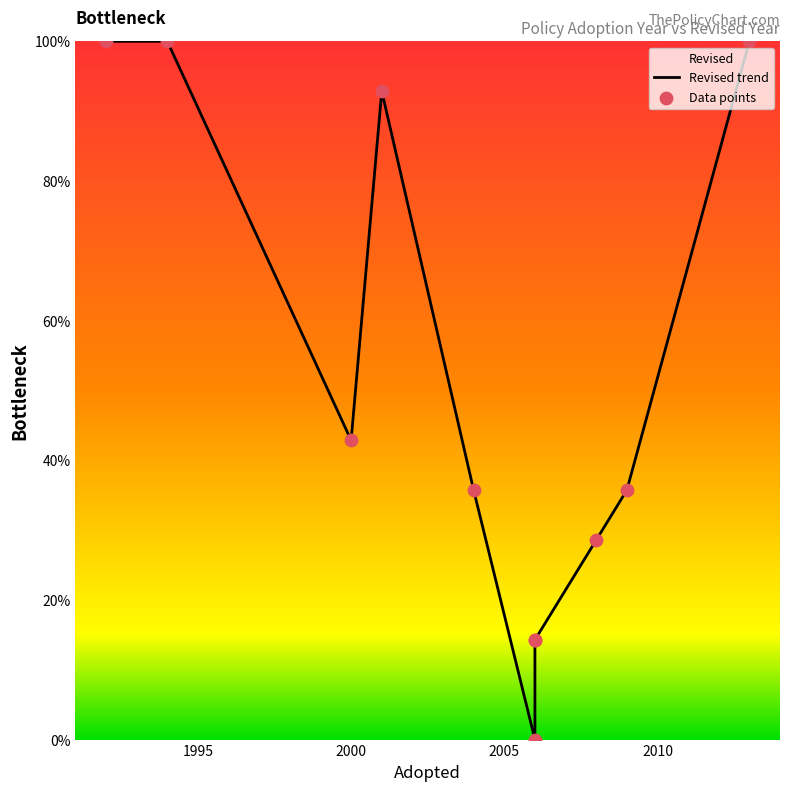

What are all the series names shown in the legend?

Revised trend, Data points